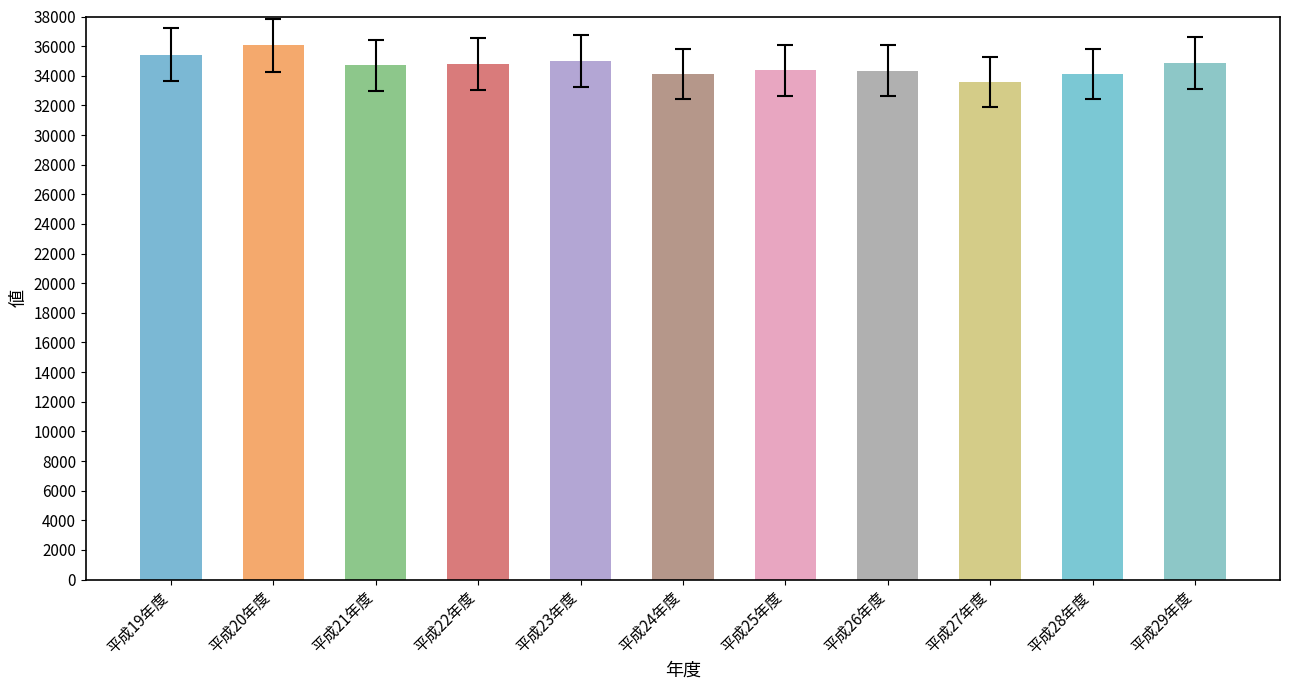

What is the ratio of the value at 平成27年度 to the value at 平成20年度?

0.9